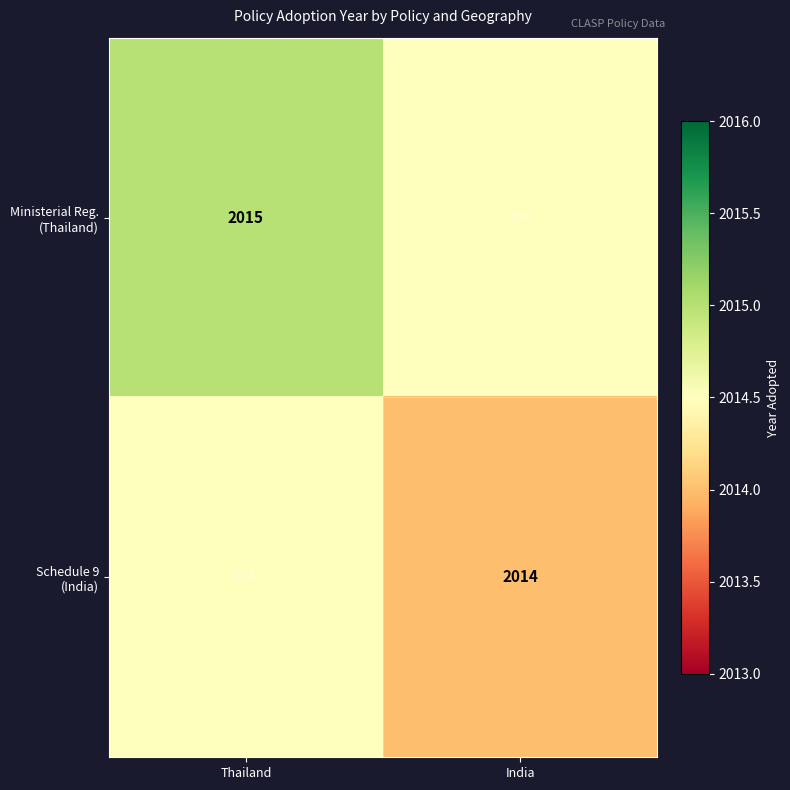

List the series in order of their peak value, highest first.

Ministerial Reg. (Thailand), Schedule 9 (India)